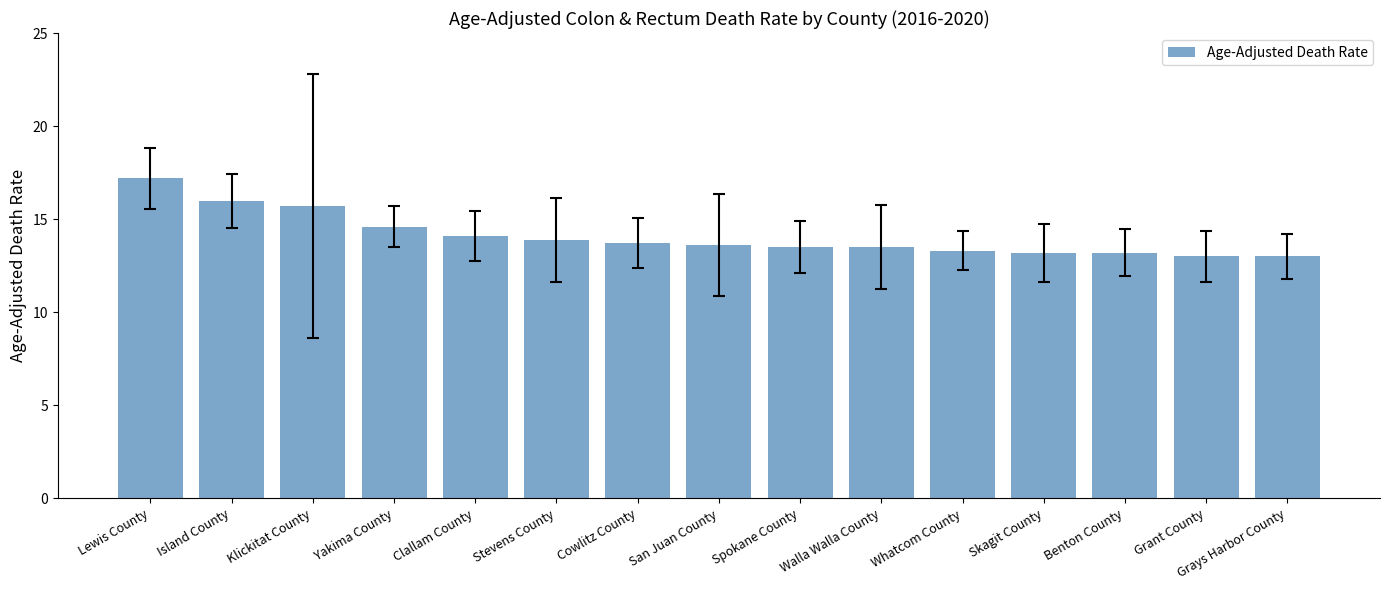

What is the minimum value shown in the chart?

13.0